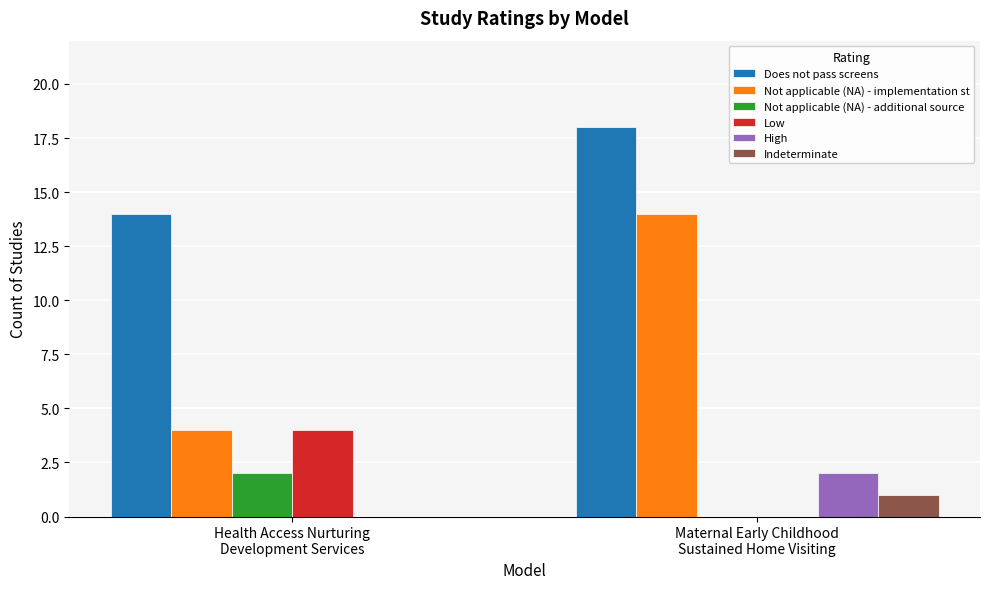

The Does not pass screens series shows 18 at Maternal Early Childhood
Sustained Home Visiting. True or false?

True